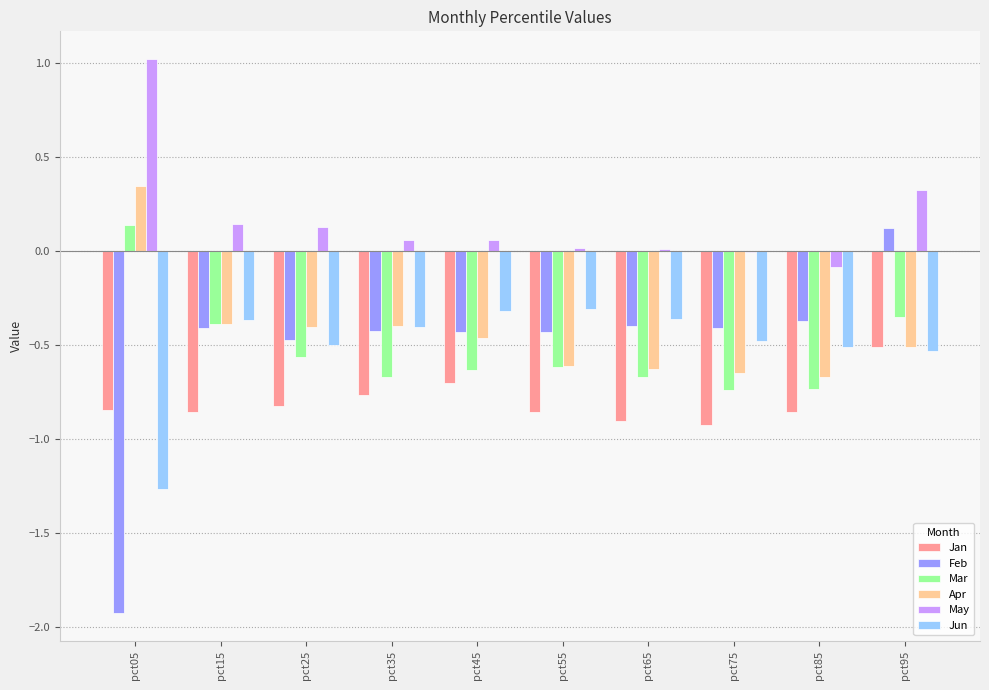

How many categories are shown in the chart?

10